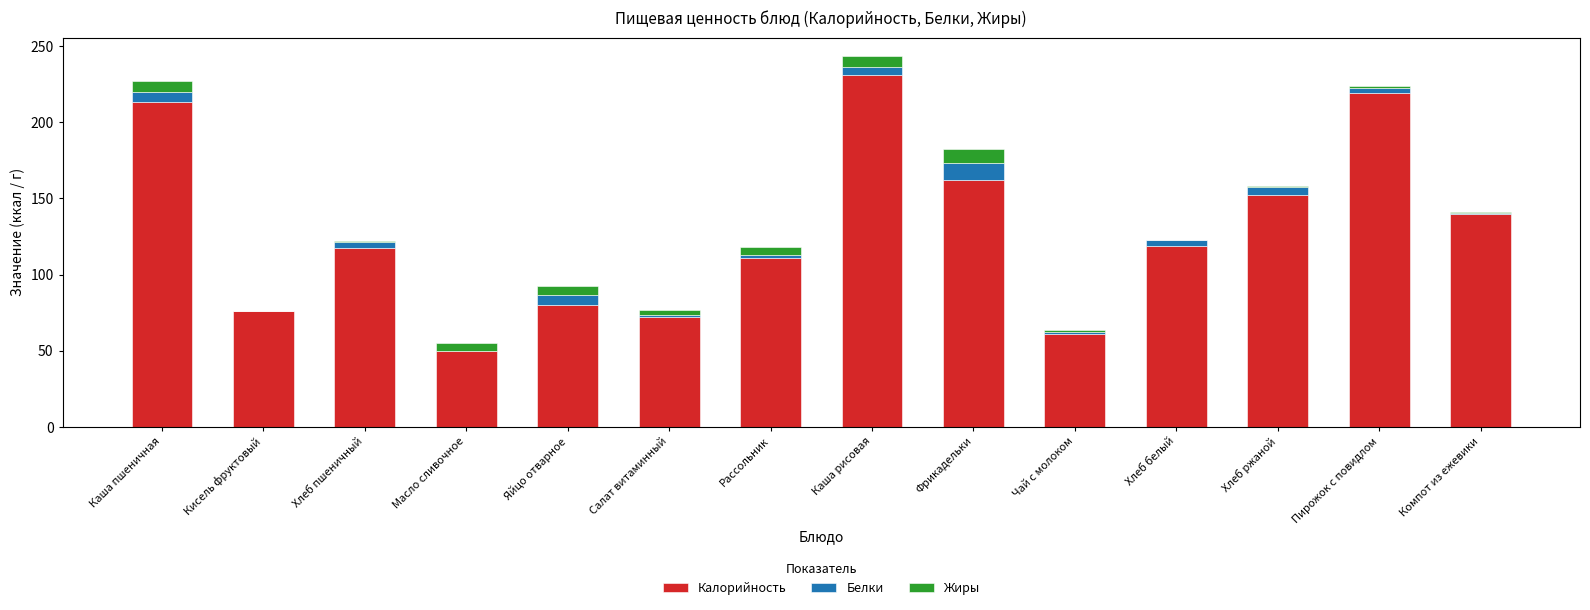

Which category has the highest value in the Калорийность series?

Каша рисовая